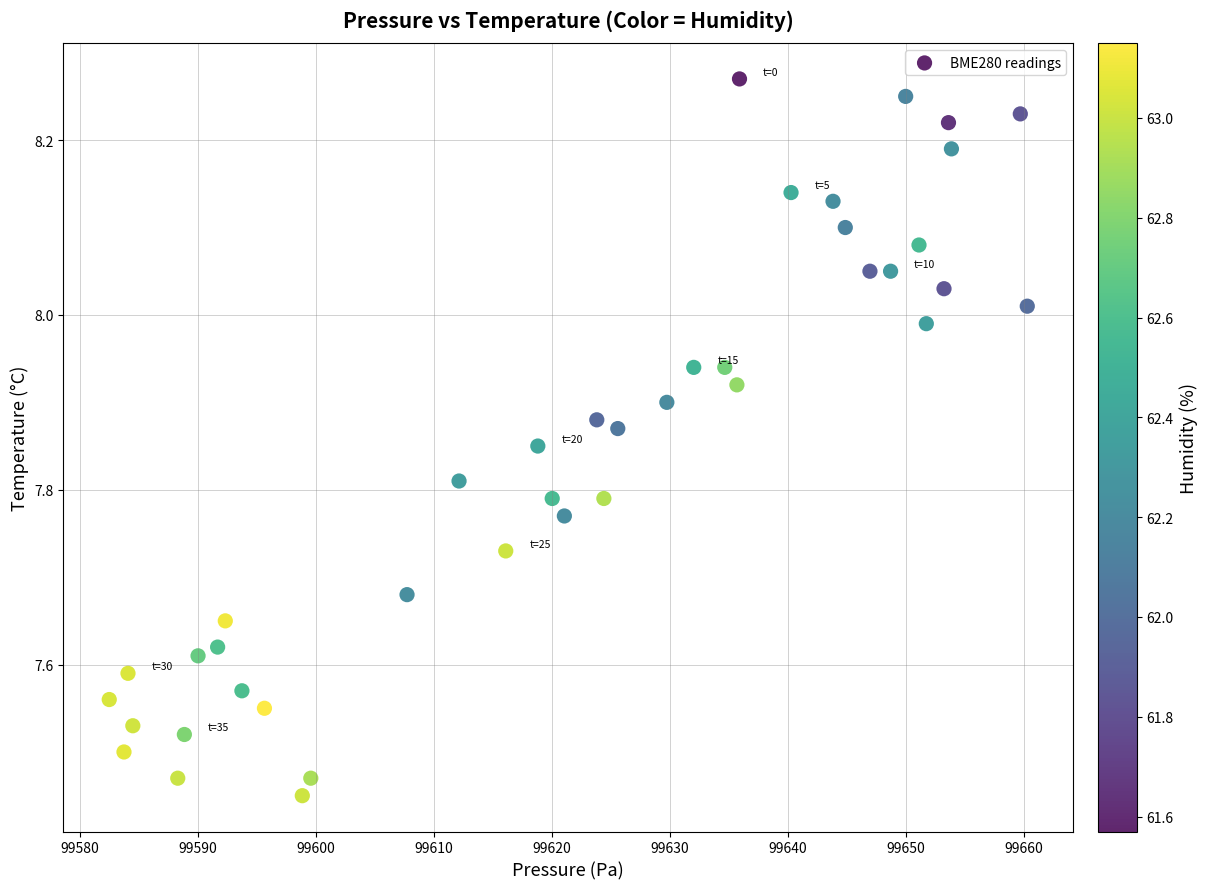

What is the range of Y values (max minus min)?

0.8